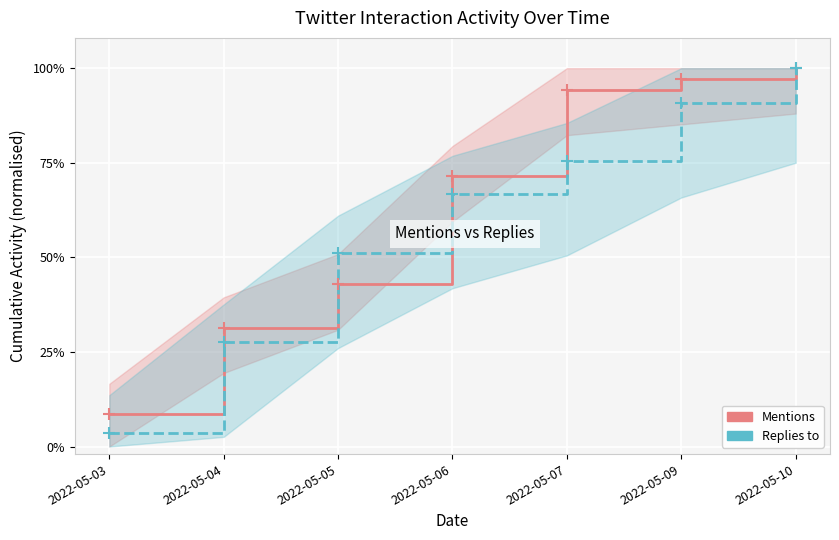

Between which two adjacent categories do Mentions and Replies to first intersect?

2022-05-04 and 2022-05-05